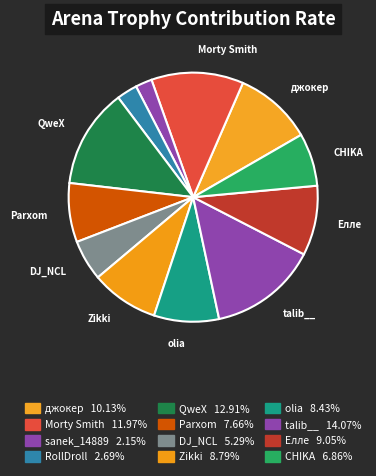

How many slices are in this pie chart?

12